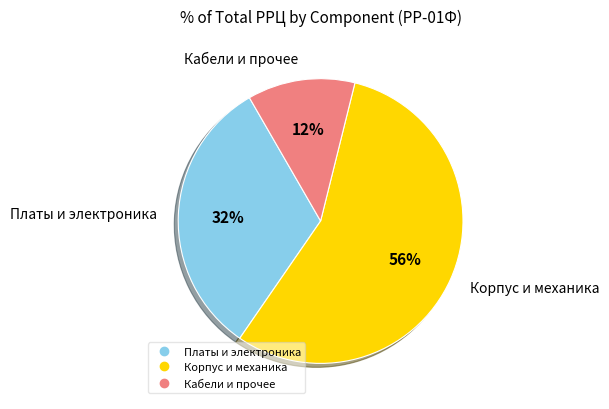

To the nearest percent, what is the difference between the largest and smallest slice percentages?

44%